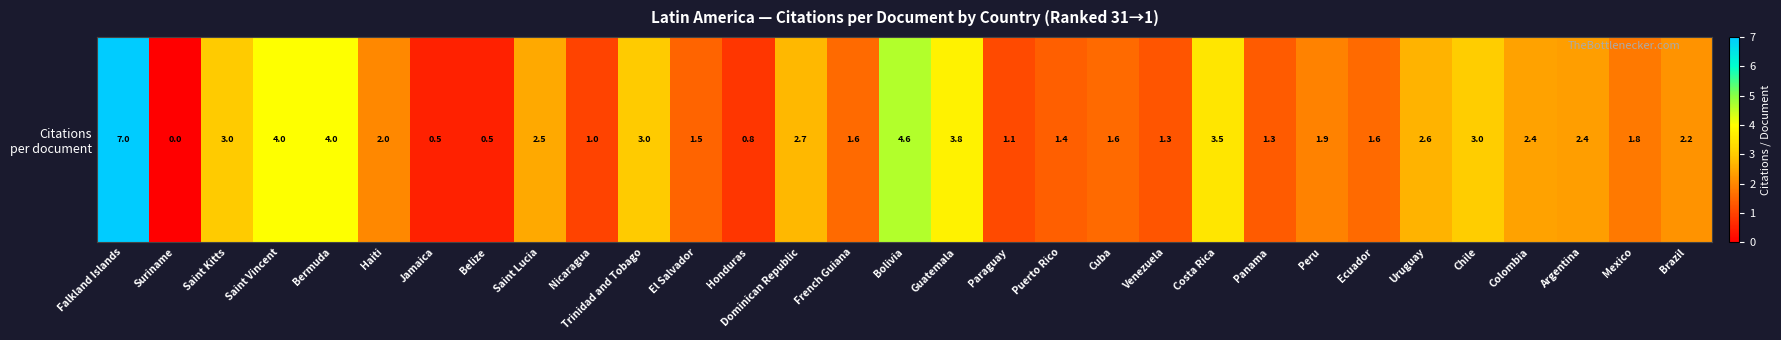

The chart shows a value of 3.5 at Costa Rica. True or false?

True